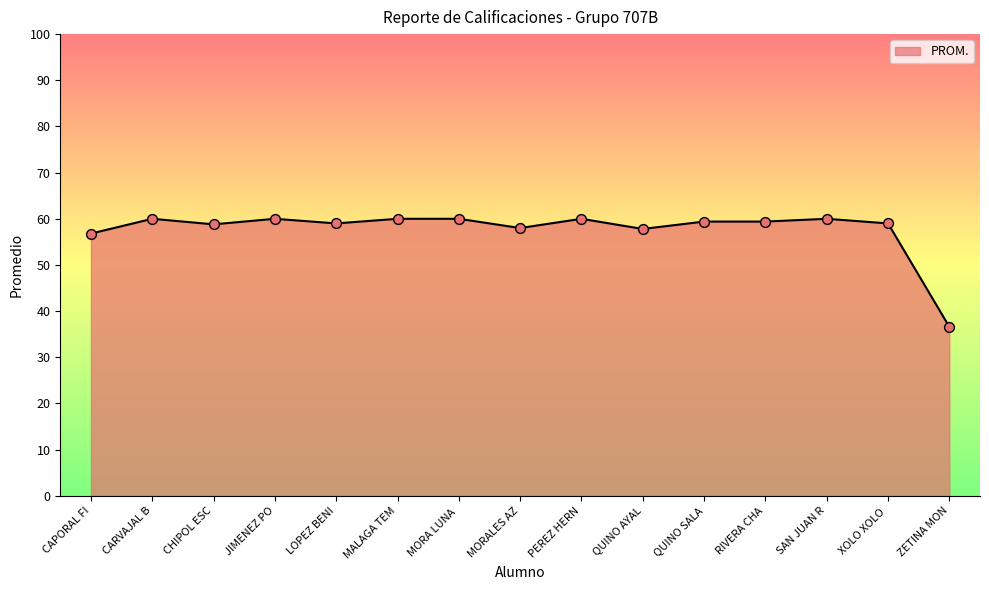

What is the ratio of the value at ZETINA MON to the value at MORA LUNA ?

0.6